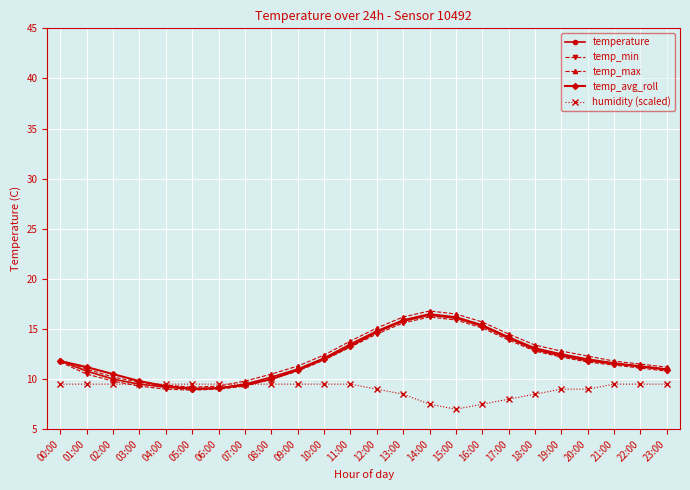

What is the value of the humidity (scaled) point at the 4th from the left?

9.5